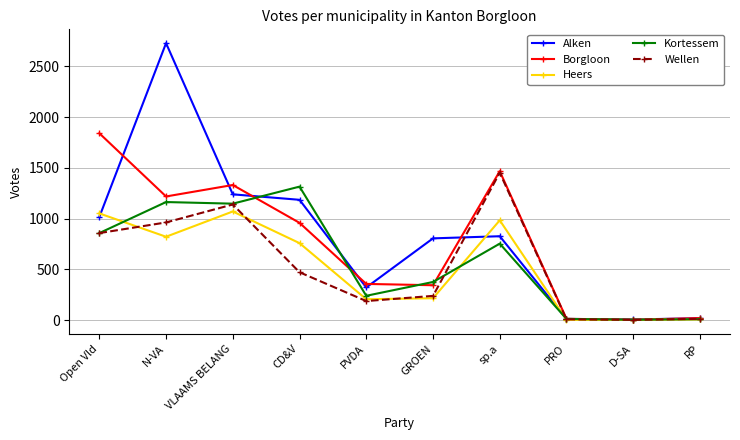

Which series has the widest spread of values?

Alken